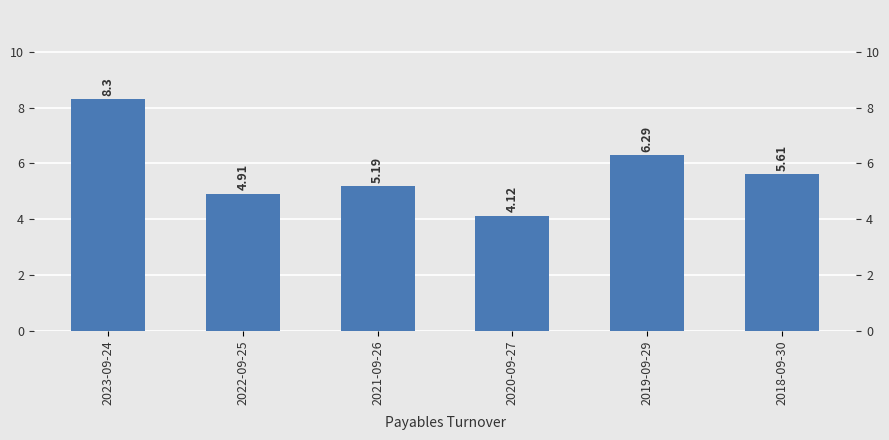

Where is the data nearest to the value 6?

2019-09-29